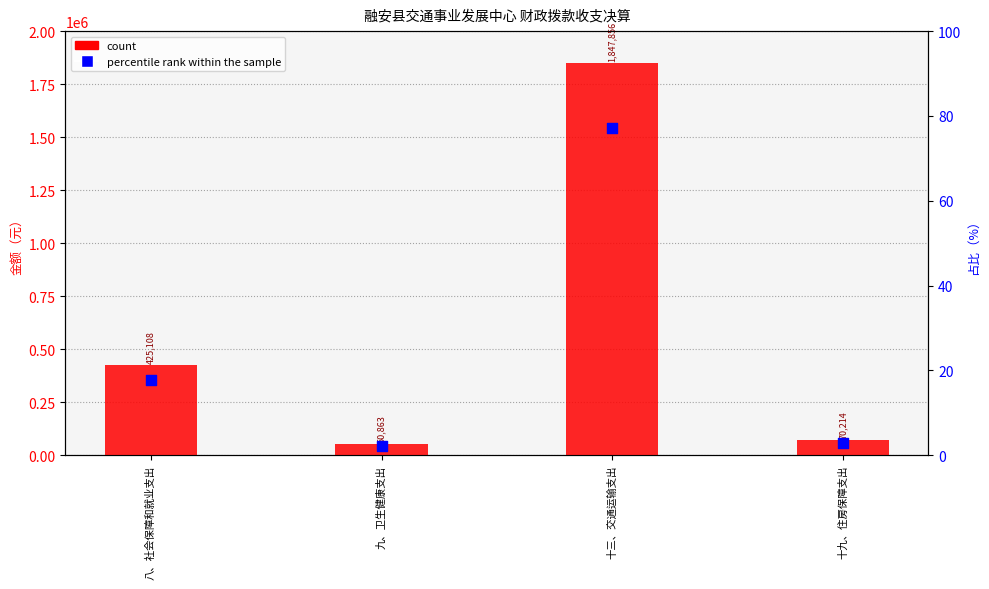

Which series has the largest total across all categories?

count